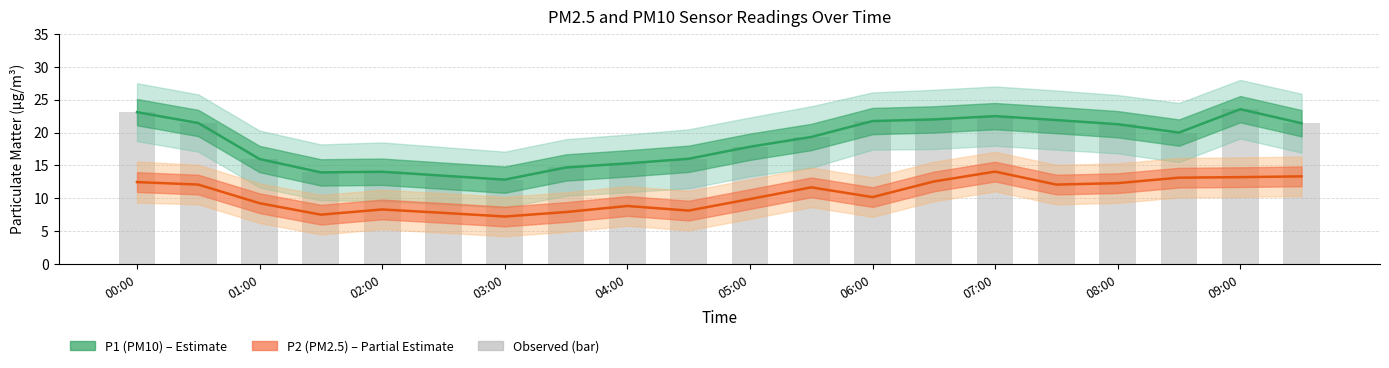

What is the label of the 1st bar from the left?

00:00